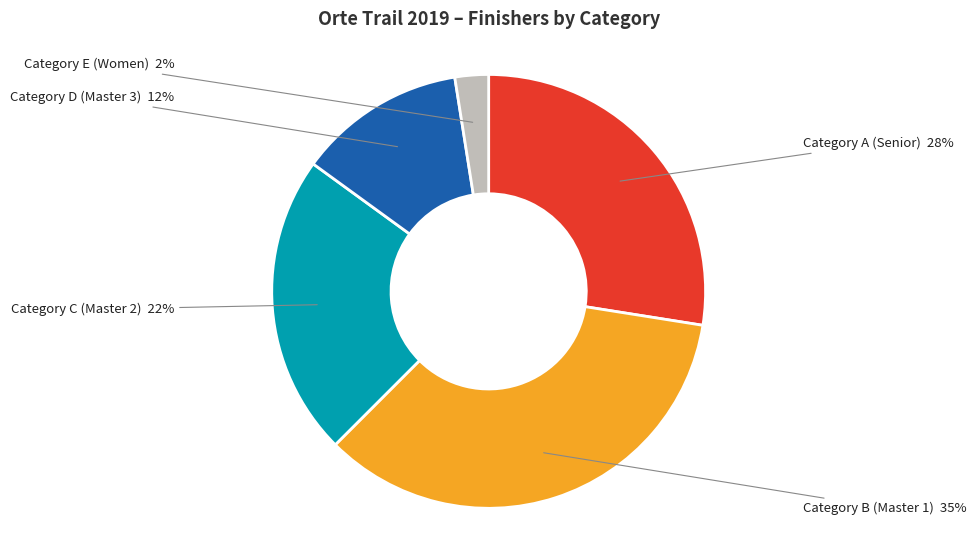

Is there any slice that represents more than half of the pie?

No